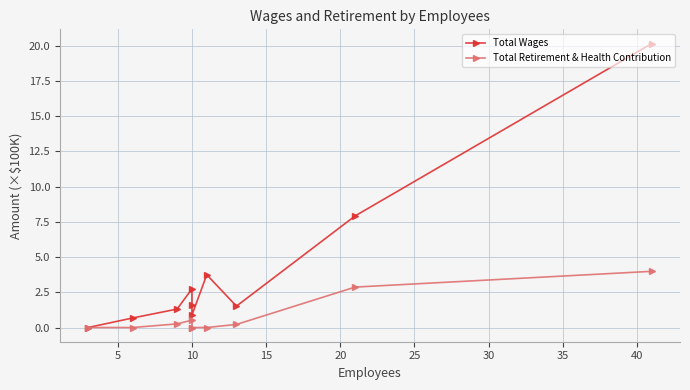

What are all the series names shown in the legend?

Total Wages, Total Retirement & Health Contribution